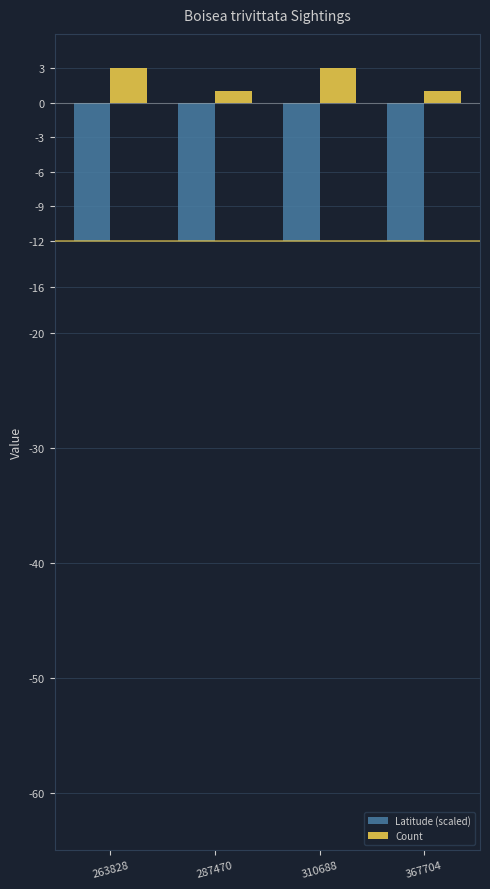

The value of Count at 263828 is 3.0. True or false?

True